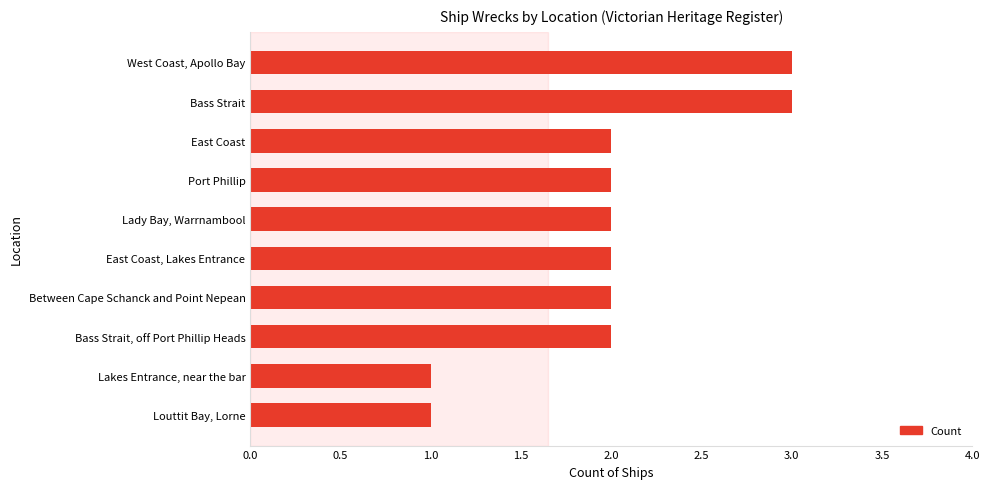

Reading bottom to top, list all the values displayed in this chart.

1	1	2	2	2	2	2	2	3	3